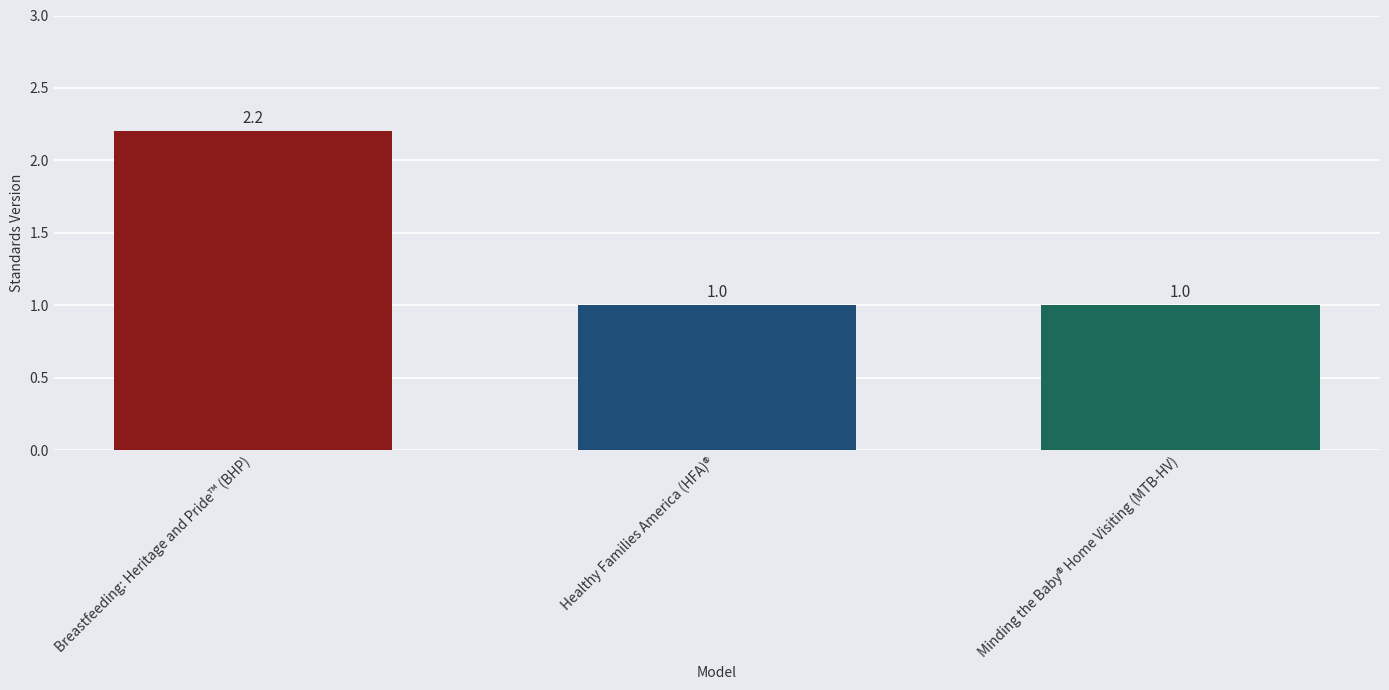

What is the average value?

1.4